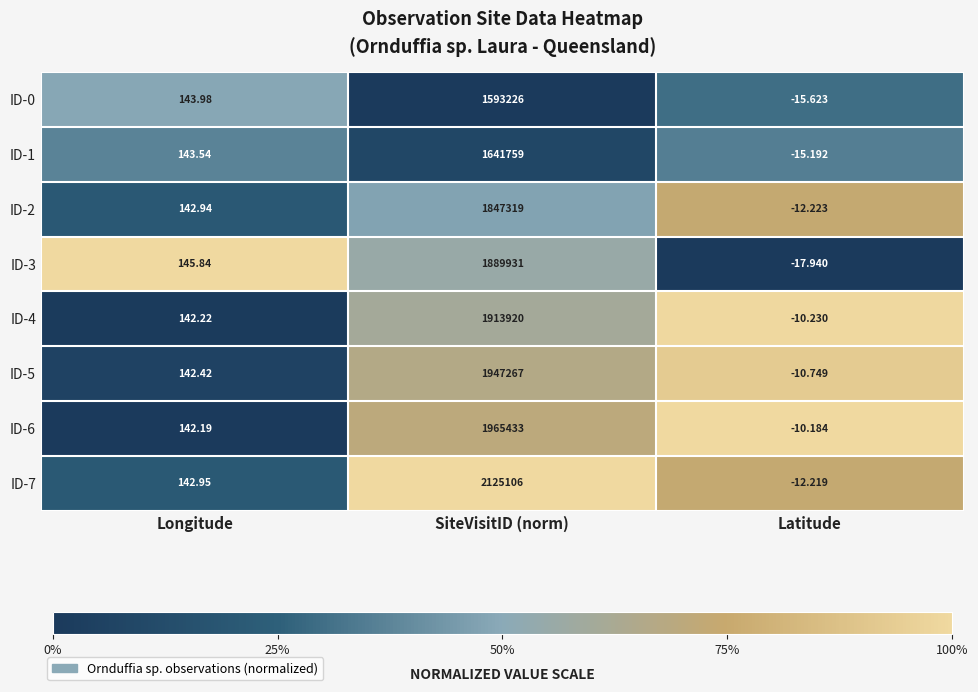

Rank the series by their maximum value, from highest to lowest.

ID-7, ID-6, ID-5, ID-4, ID-3, ID-2, ID-1, ID-0